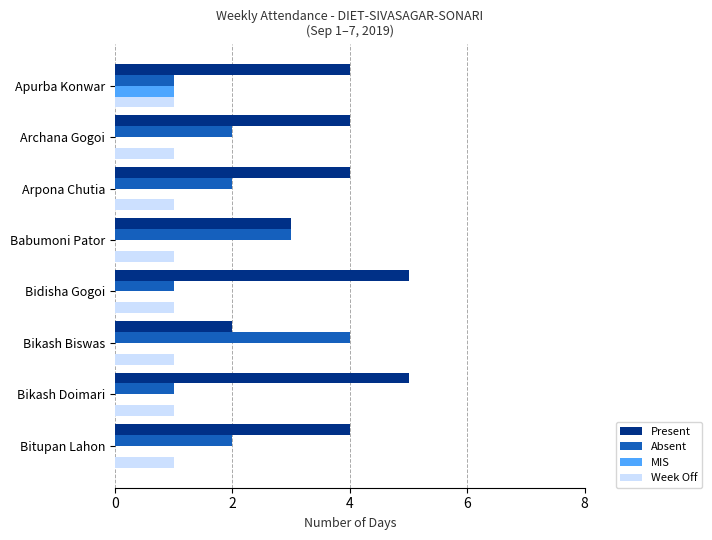

Between Apurba Konwar and Bikash Biswas, which series saw the biggest shift?

Absent